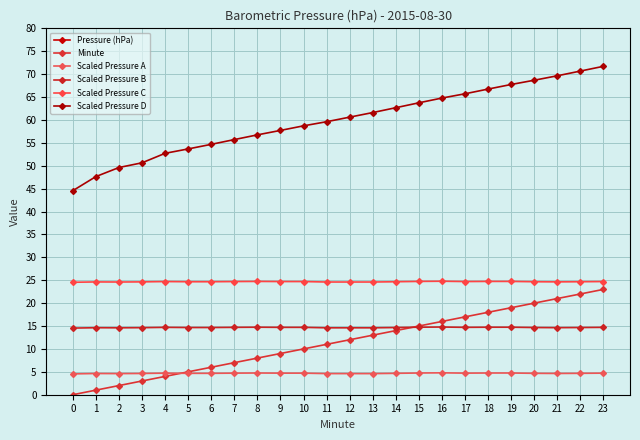

True or false: Scaled Pressure A and Scaled Pressure C intersect in this chart.

False